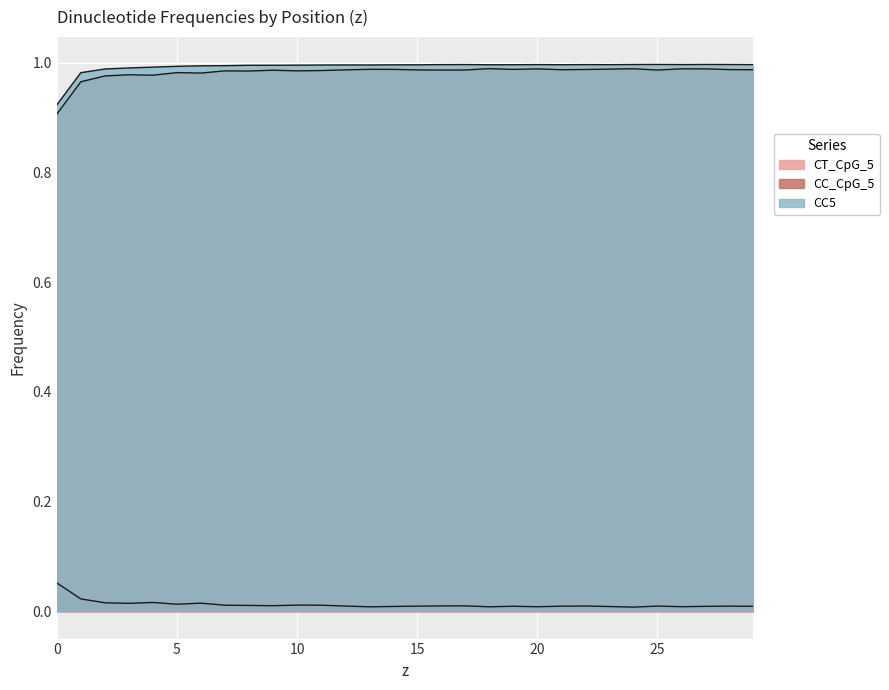

Rank the series by their maximum value, from lowest to highest.

CT_CpG_5, CC_CpG_5, CC5